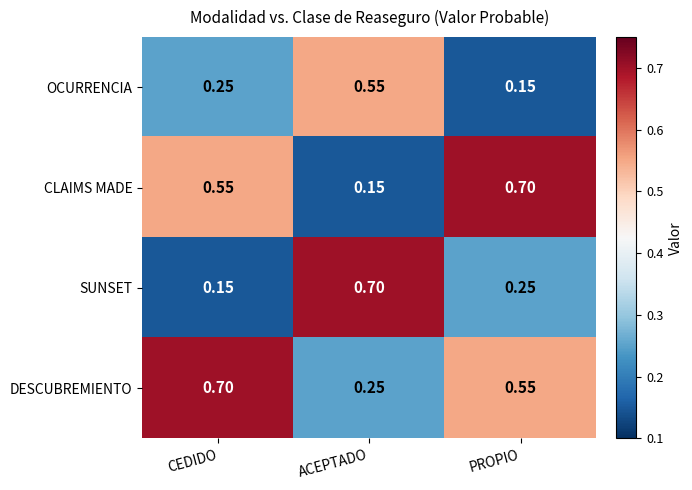

Which category has the lowest value in the DESCUBREMIENTO series?

ACEPTADO